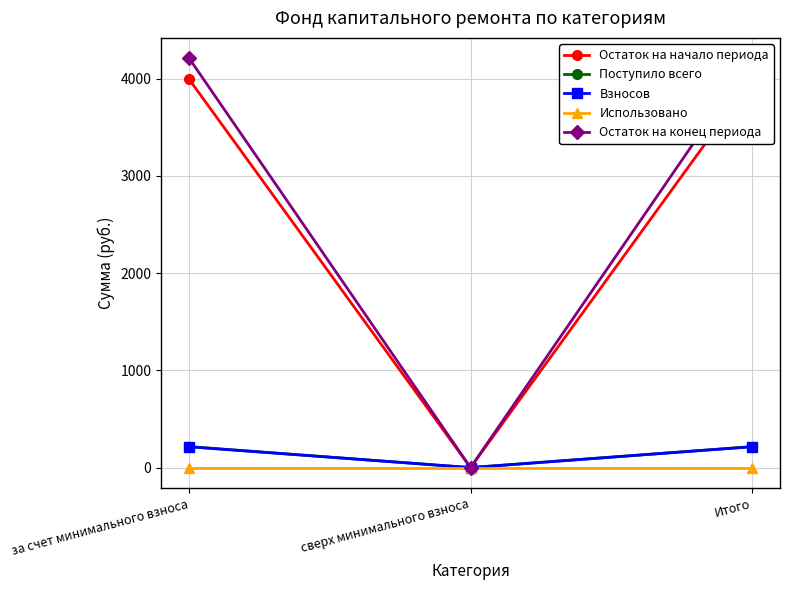

At сверх минимального взноса, list the series in order from largest to smallest.

Остаток на начало периода, Поступило всего, Взносов, Использовано, Остаток на конец периода